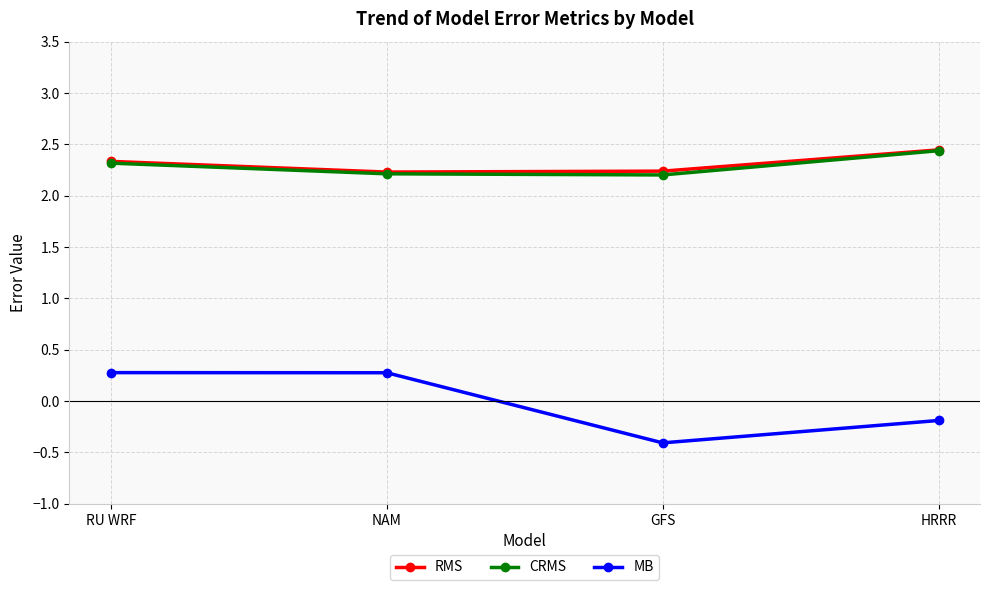

True or false: MB and RMS cross at least once.

False